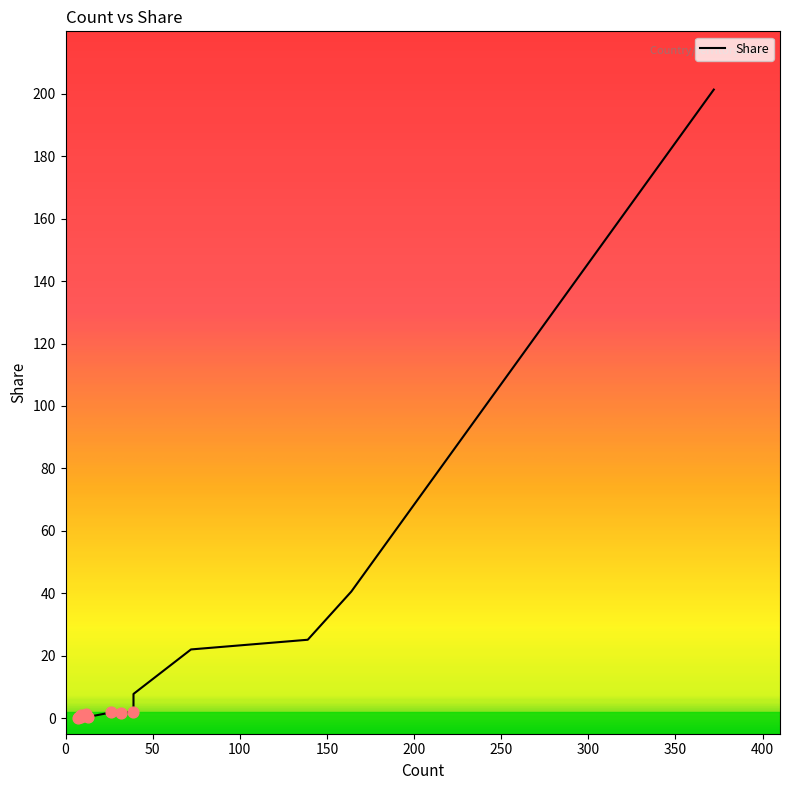

Which has a higher value, 39 or 372?

372